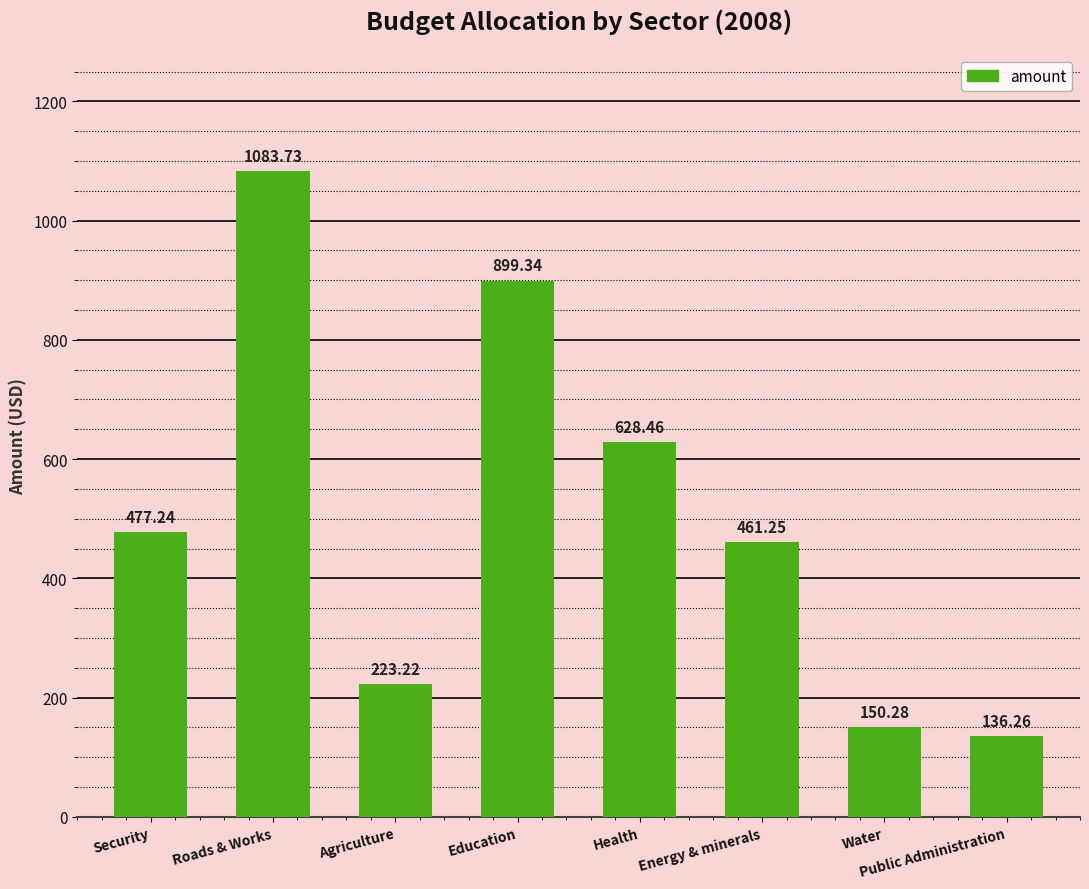

Approximately how many times larger is the value at Health compared to Roads & Works?

0.6